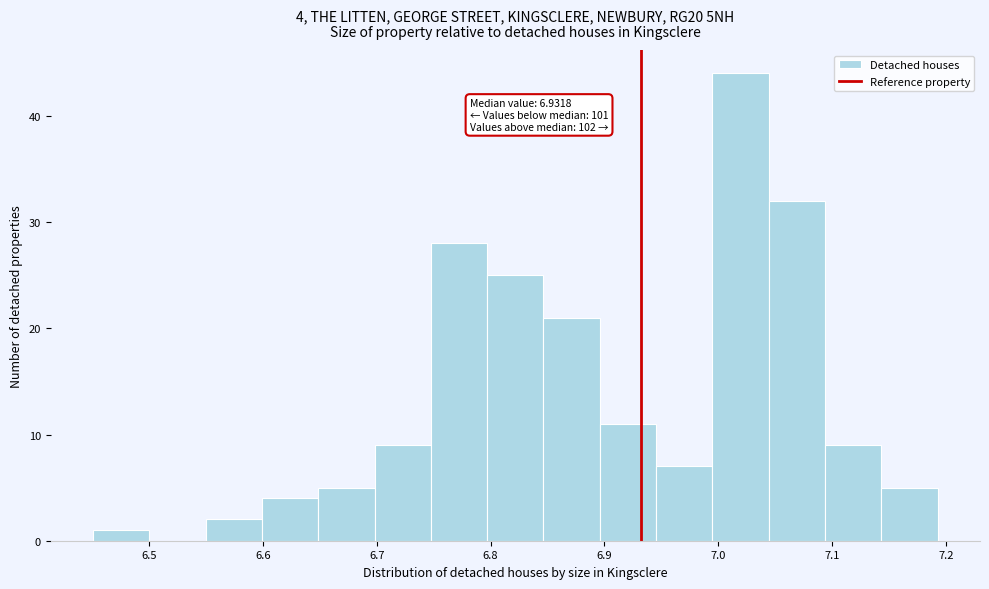

Which range on the x-axis has the tallest bar?

7.00 to 7.04